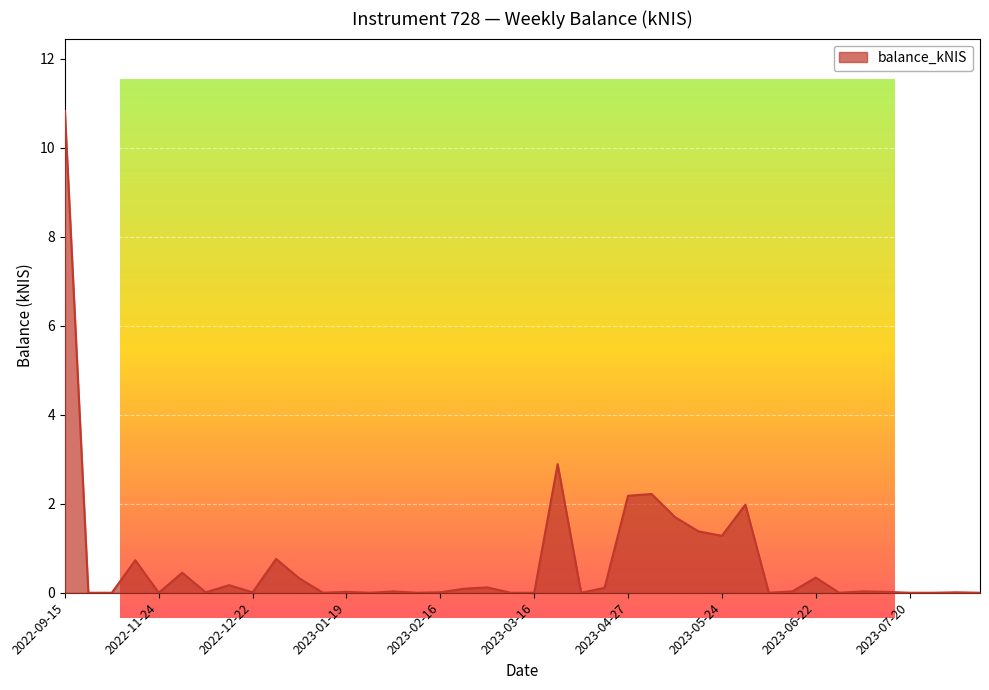

True or false: the data has more than 0 interior local peaks.

True